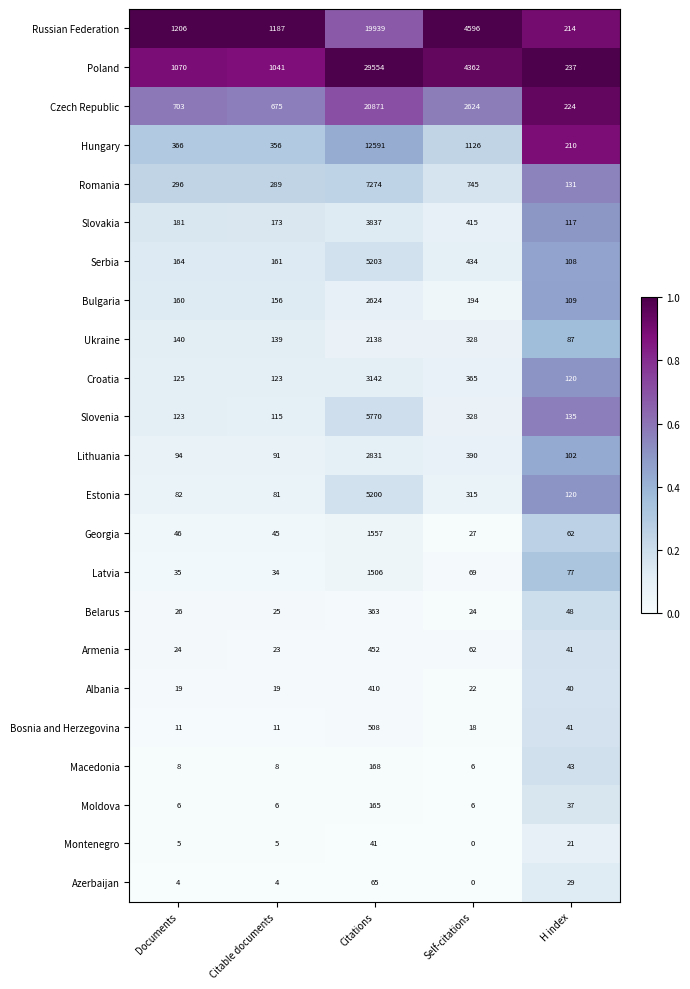

What is the difference between the highest and lowest values at Documents?

1202